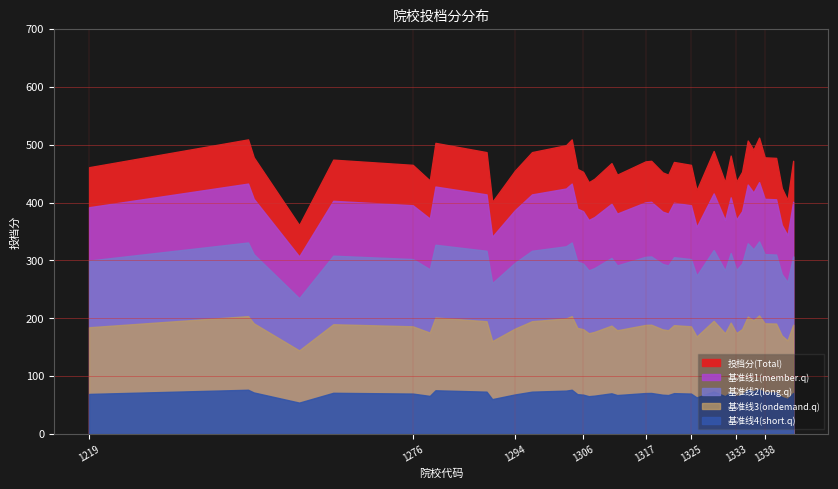

List the labels in order of 院校代码 value, smallest first.

1219, 1247, 1248, 1256, 1262, 1276, 1279, 1280, 1289, 1290, 1294, 1297, 1303, 1304, 1305, 1306, 1307, 1308, 1311, 1312, 1317, 1318, 1320, 1321, 1322, 1325, 1326, 1329, 1331, 1332, 1333, 1334, 1335, 1336, 1337, 1338, 1340, 1341, 1342, 1343